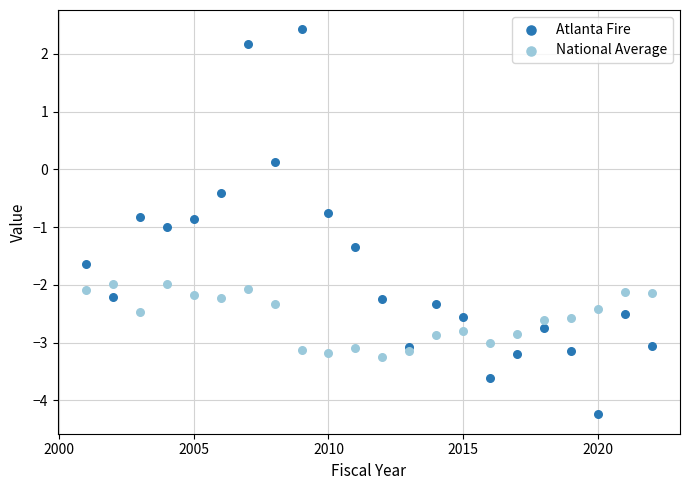

Which series contains the lowest Y value?

Atlanta Fire